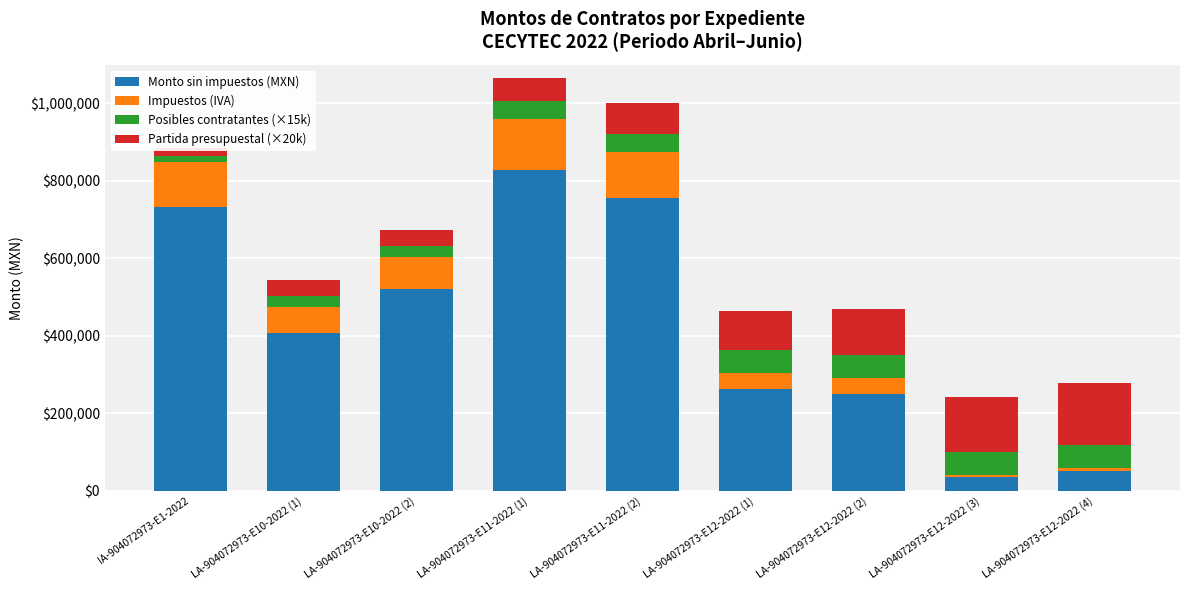

What is the minimum value shown in the chart?

5692.8